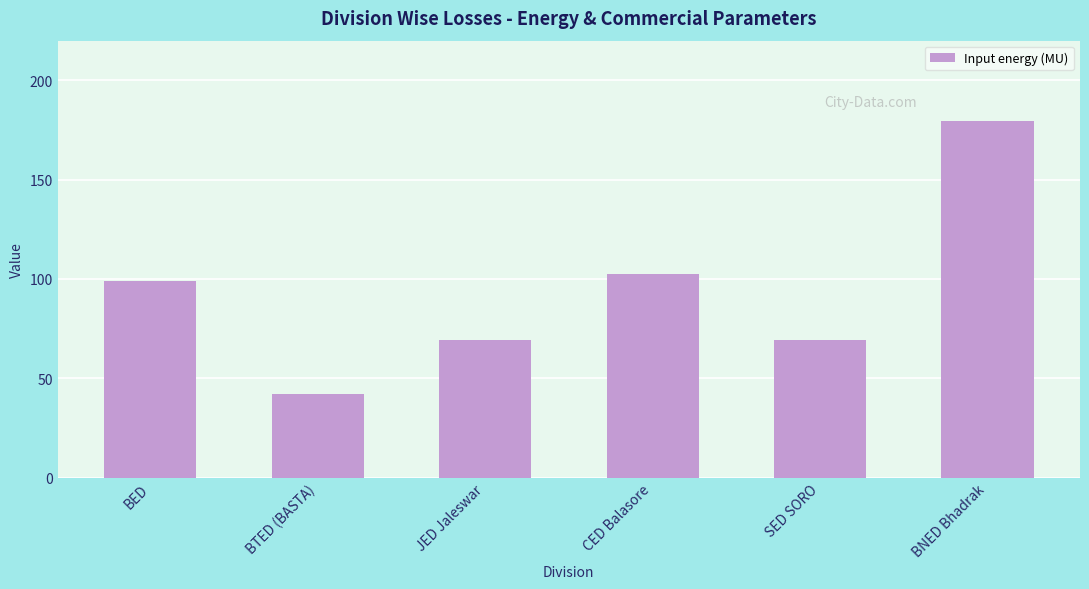

Which label corresponds to the largest value in the chart?

BNED Bhadrak